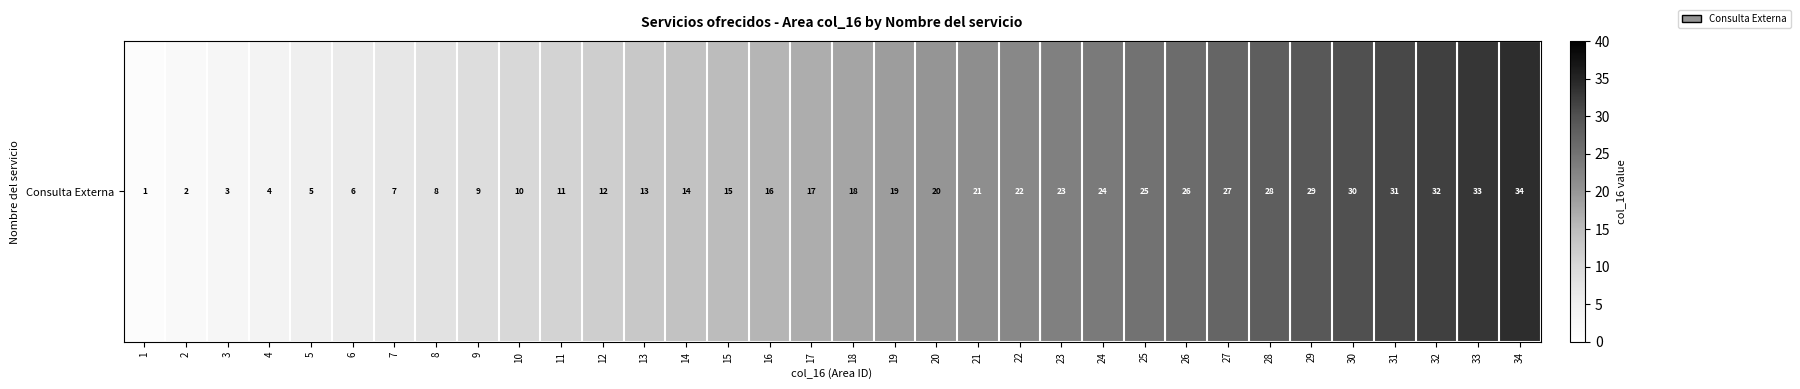

What is the minimum value shown in the chart?

1